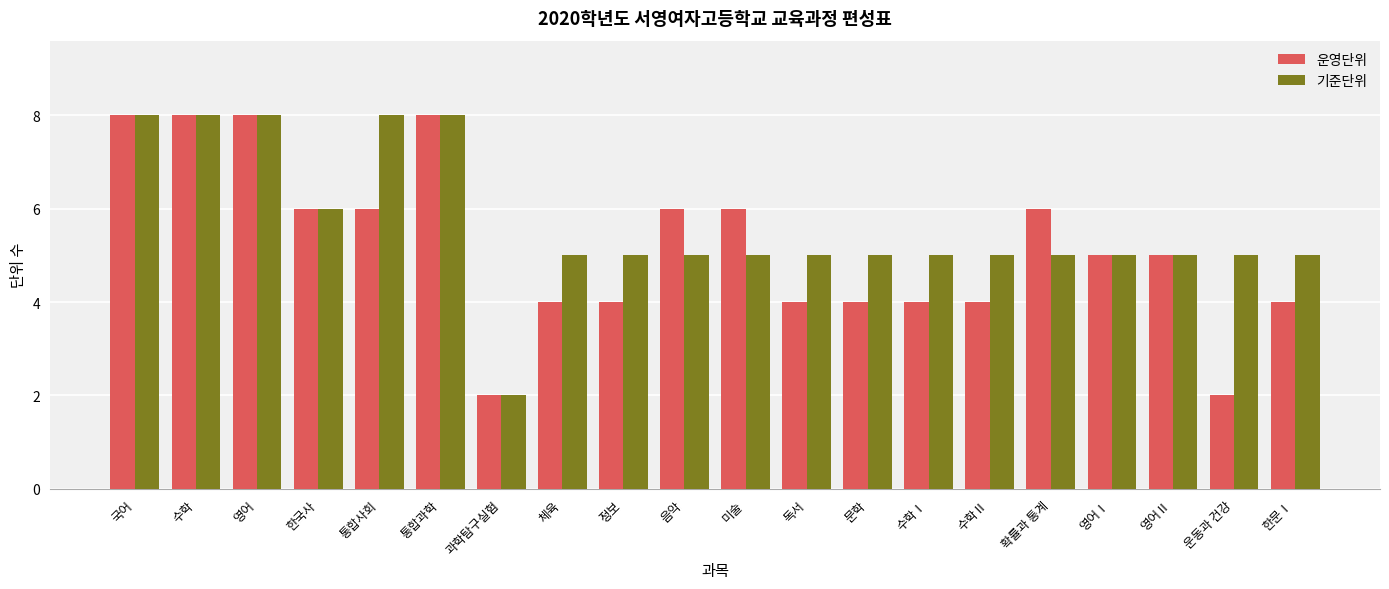

What is the total value across all series at 운동과 건강?

7